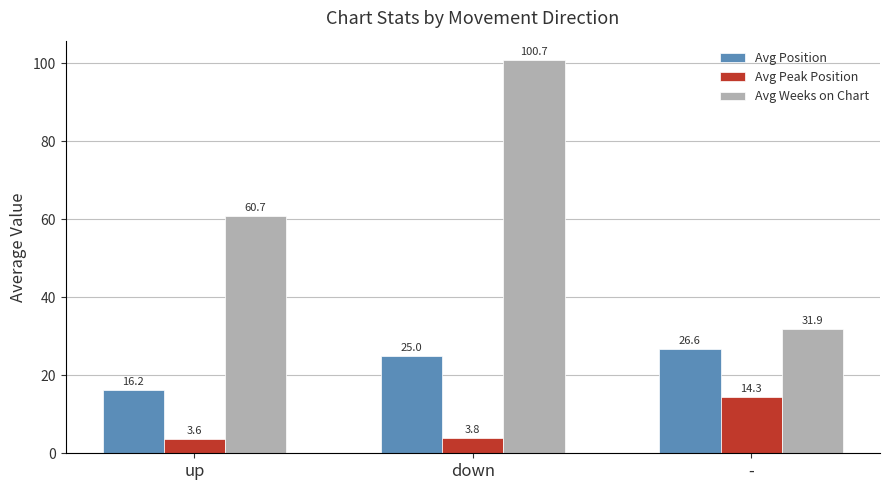

What is the sum of the Avg Position values at down and -?

51.6